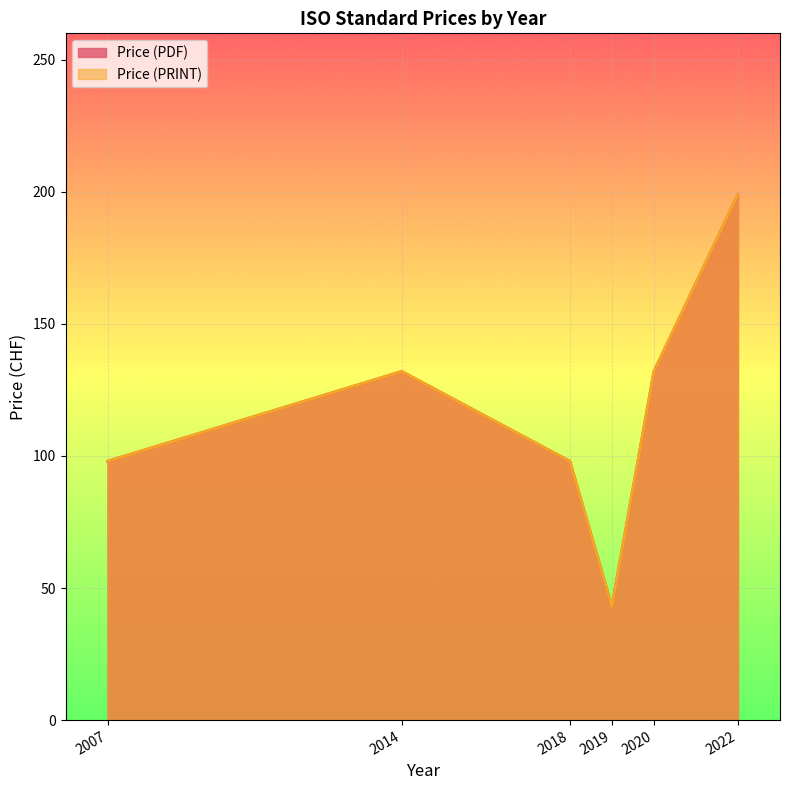

At 2014, list the series in order from largest to smallest.

Price (PDF), Price (PRINT)